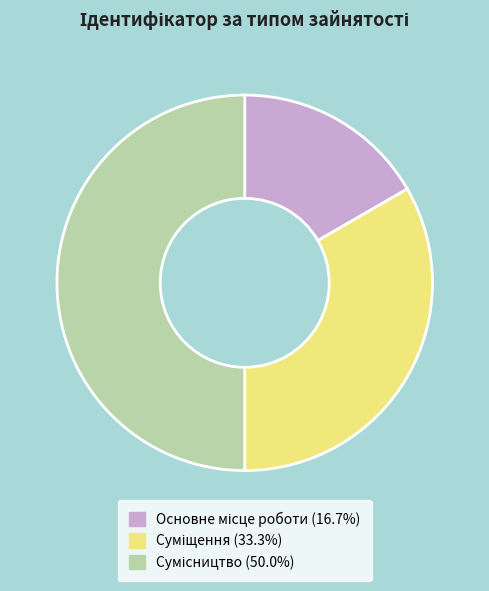

What percentage is NOT represented by Суміщення?

66.7%